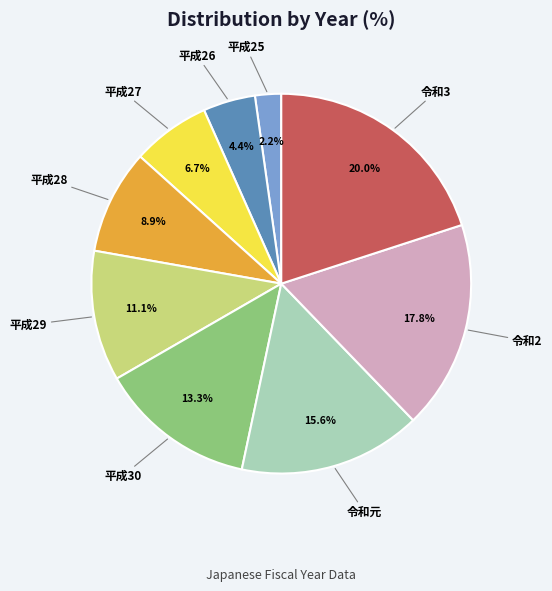

Is there a majority slice in this chart?

No